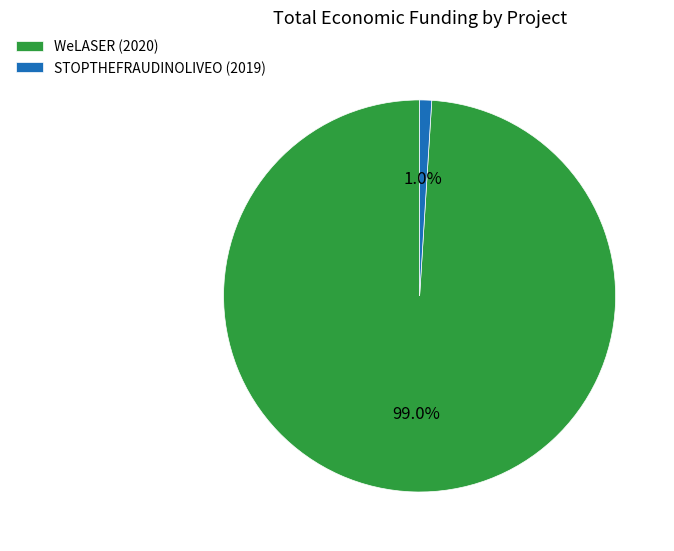

Which slice represents more than half of the pie?

WeLASER (2020)